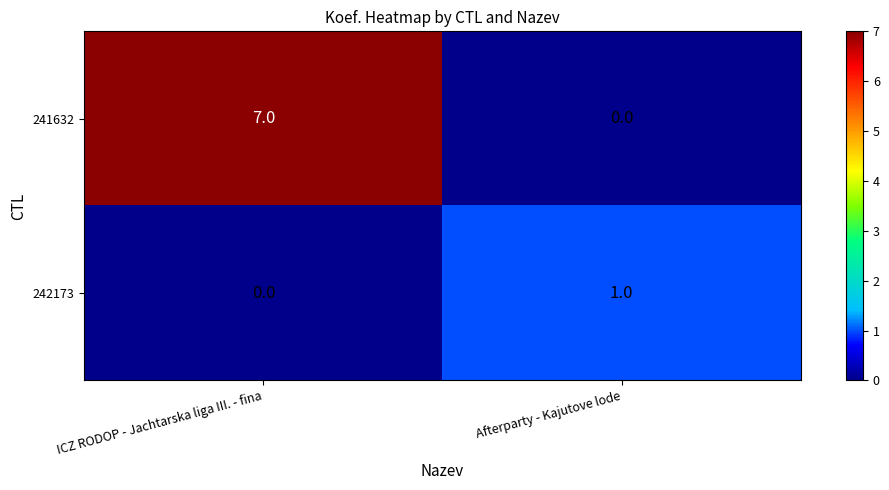

At which label is 242173 closest to 0?

ICZ RODOP - Jachtarska liga III. - fina